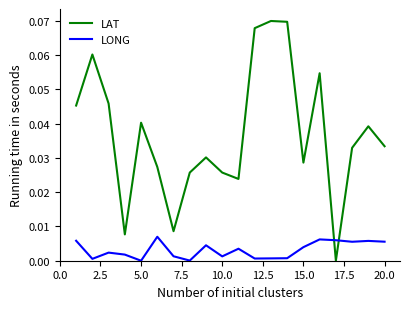

Which series ends up on top after the final intersection of LONG and LAT?

LAT